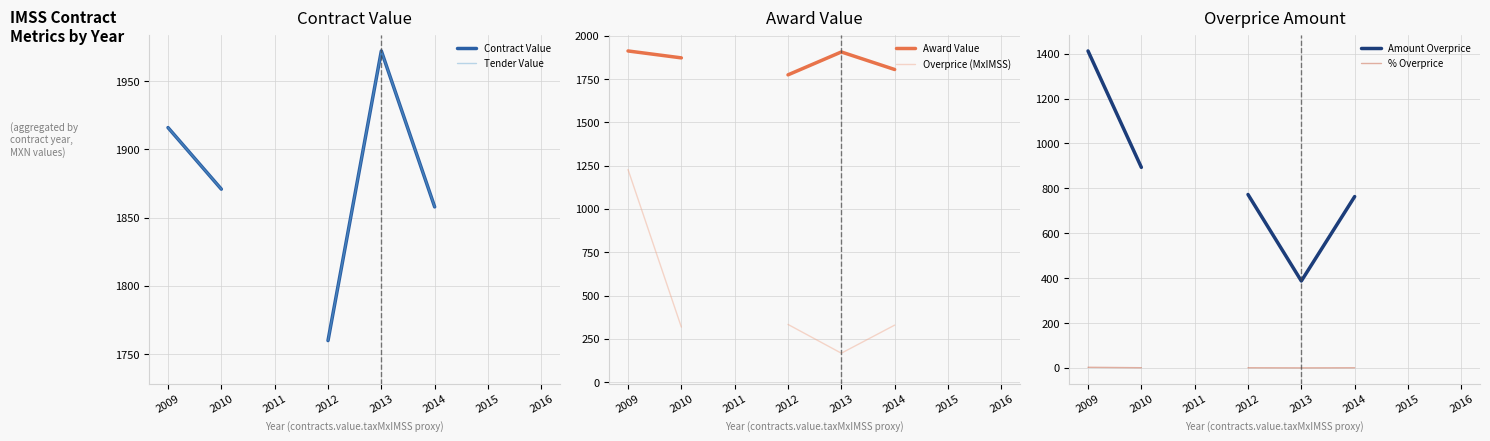

What is the value of the Award Value point at the 2nd from the left?

1872.9